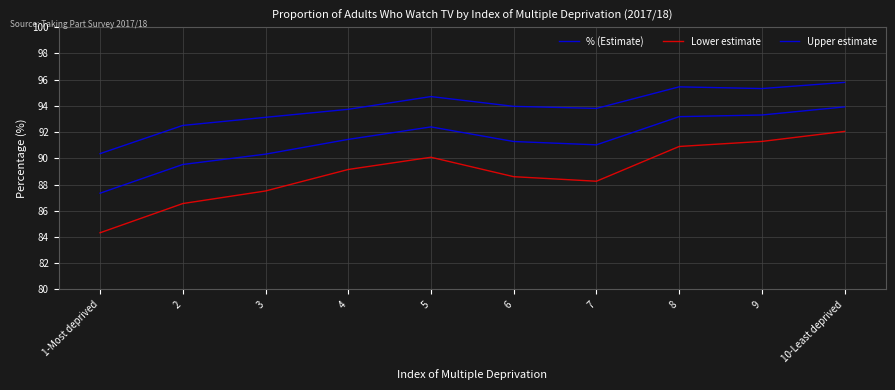

How many lines are shown in the chart?

3